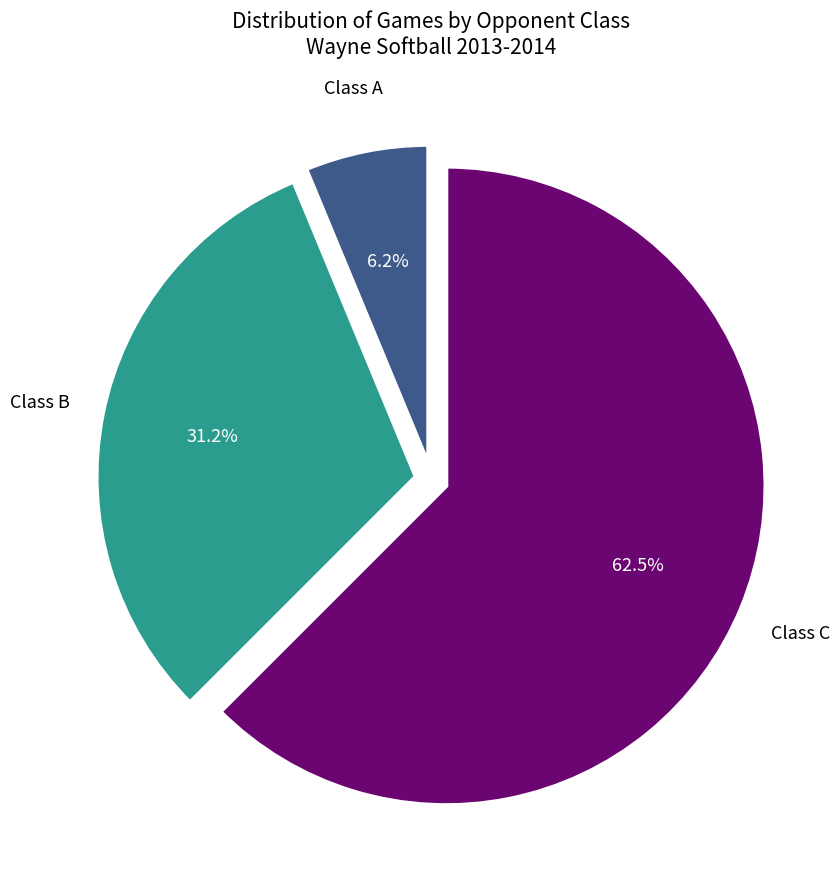

Is there a majority slice in this chart?

Yes